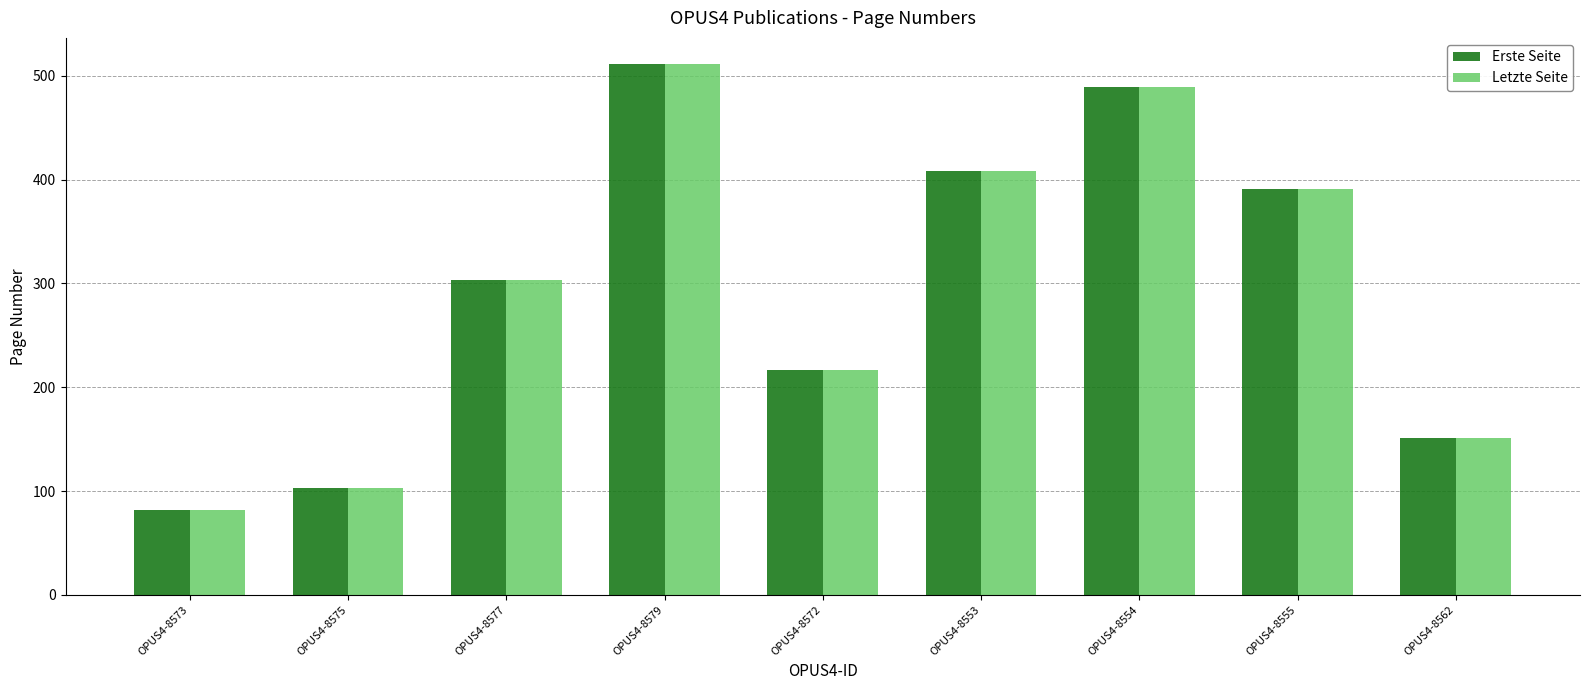

Is the value of Letzte Seite at OPUS4-8554 greater than the value of Erste Seite at OPUS4-8575?

Yes